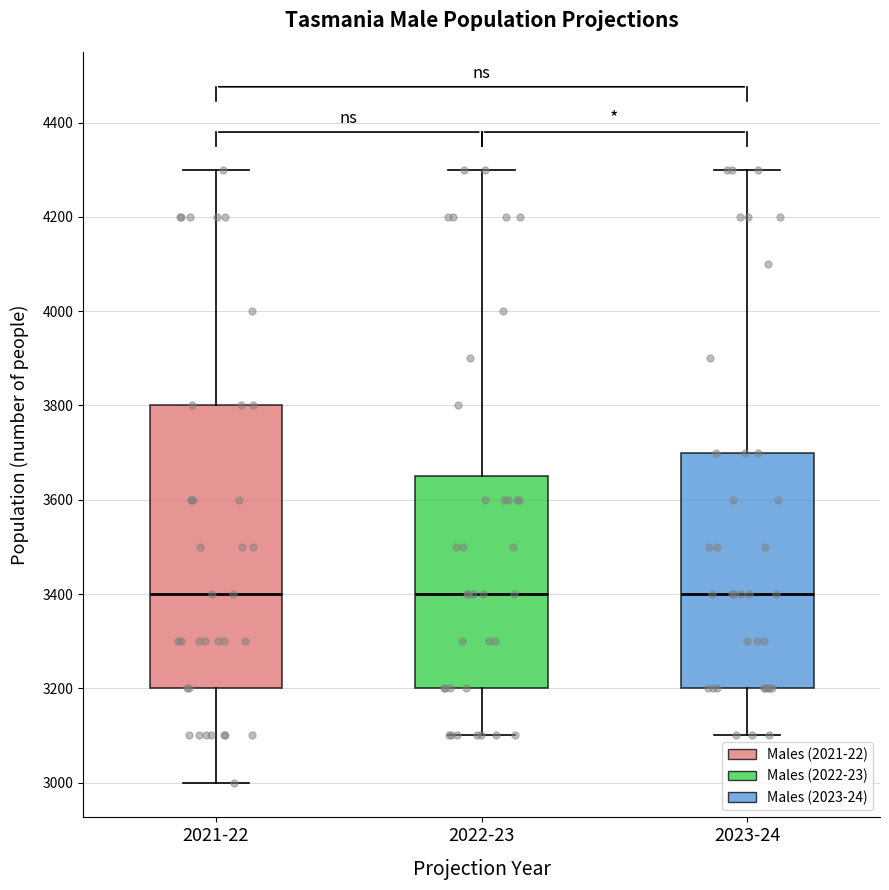

Where does the upper whisker of the box for 2023-24 end on the y-axis? The values are not printed on the chart, so give them approximately, as read against the axis.

4300